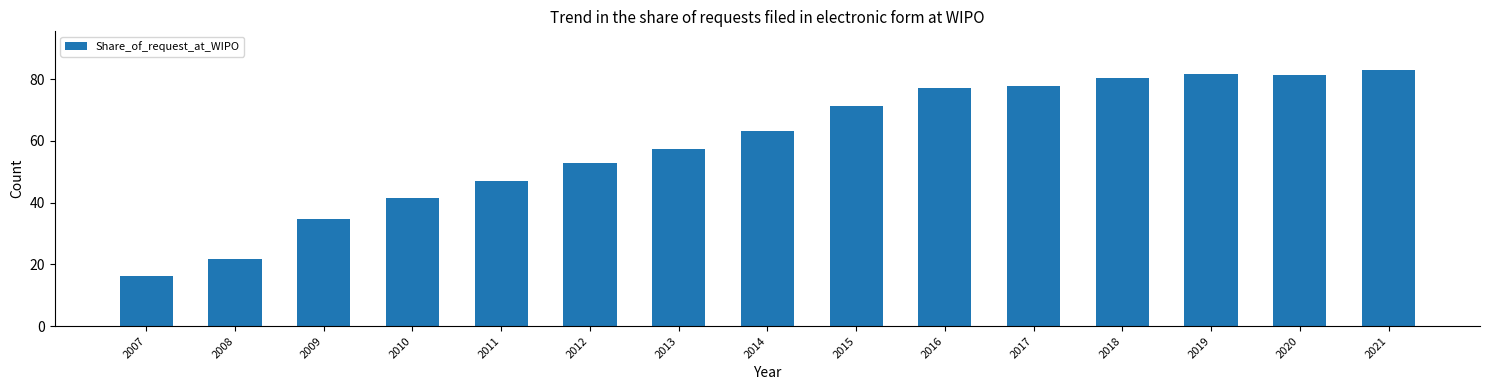

Approximately how many times larger is the value at 2021 compared to 2007?

5.2